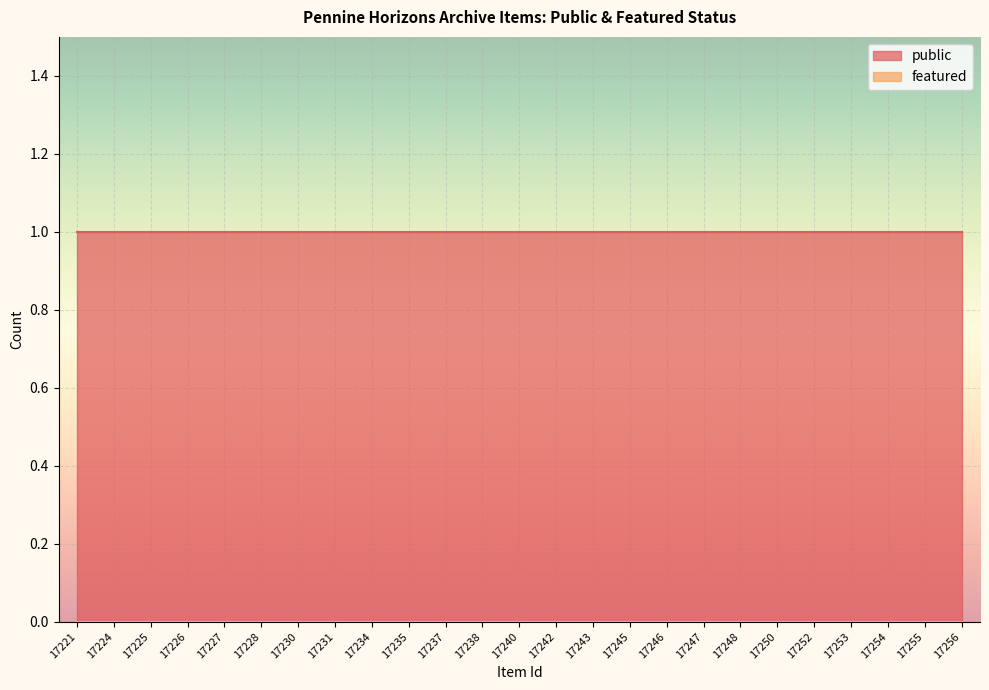

Rank the series by their maximum value, from highest to lowest.

public, featured